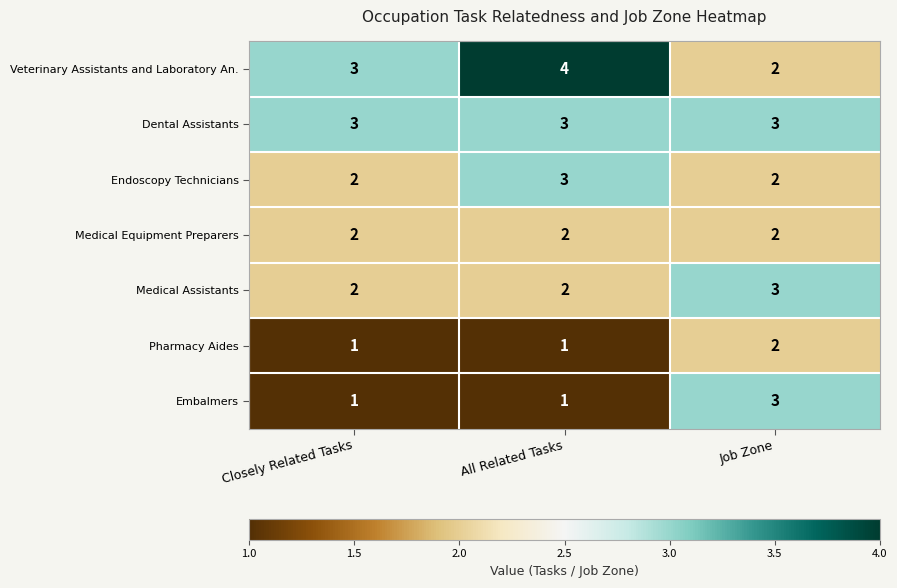

How many distinct data groups are displayed?

7